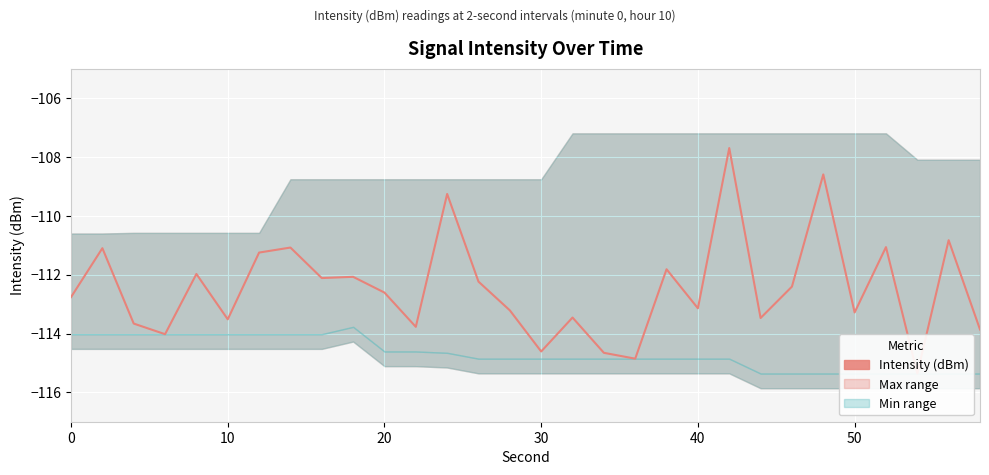

What is the maximum value shown in the chart?

-107.7